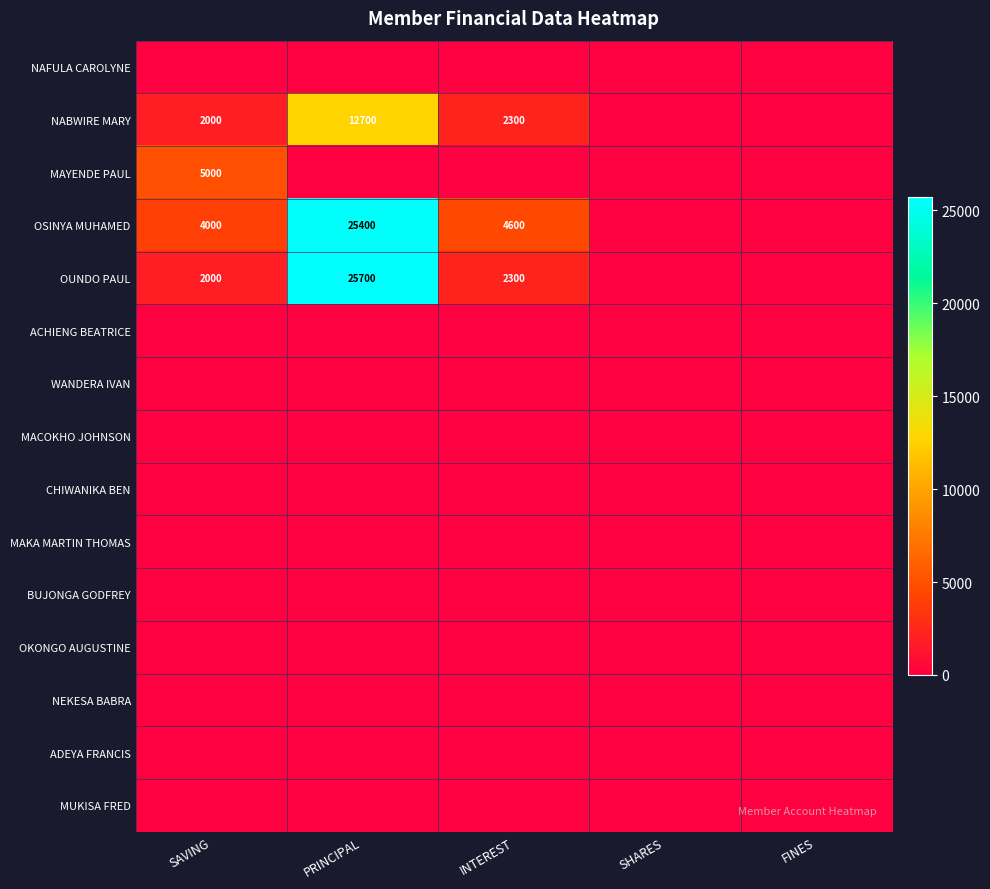

What is the difference between the OSINYA MUHAMED values at SAVING and PRINCIPAL?

21400